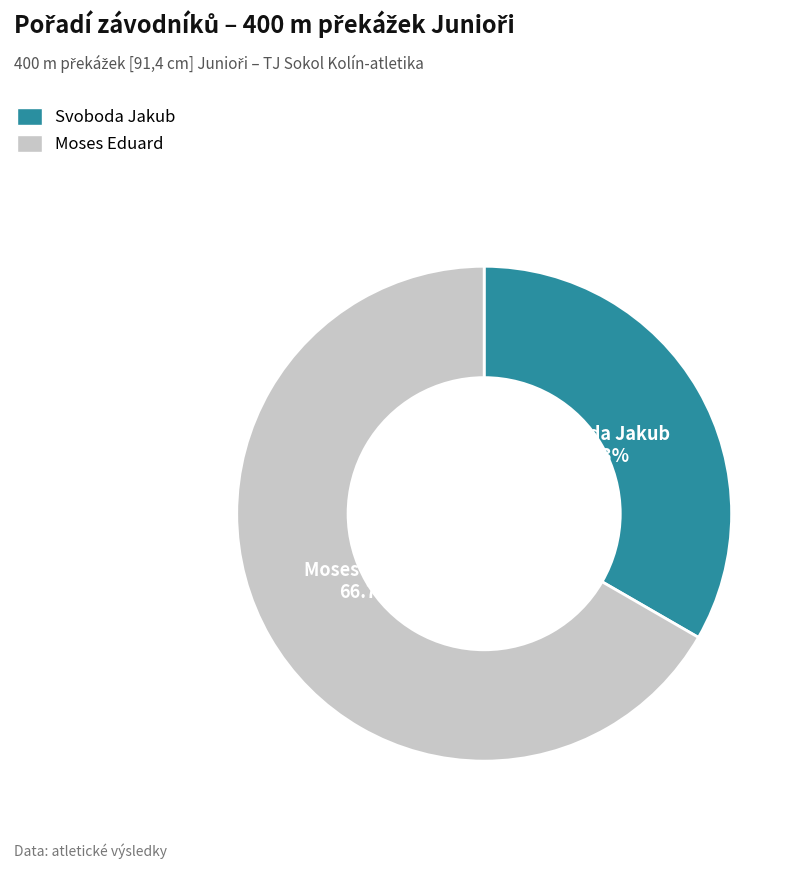

How many segments does this pie chart have?

2